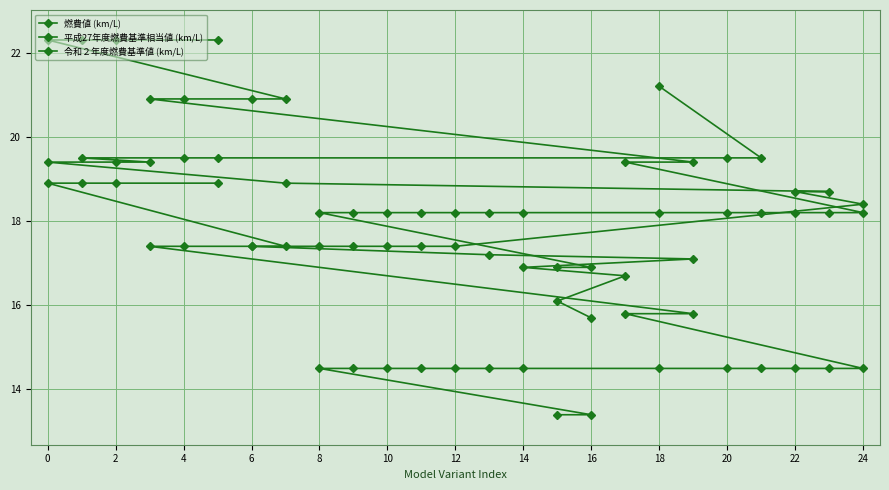

What is the difference between the second highest and minimum values in the 平成27年度燃費基準相当値 (km/L) series?

5.5